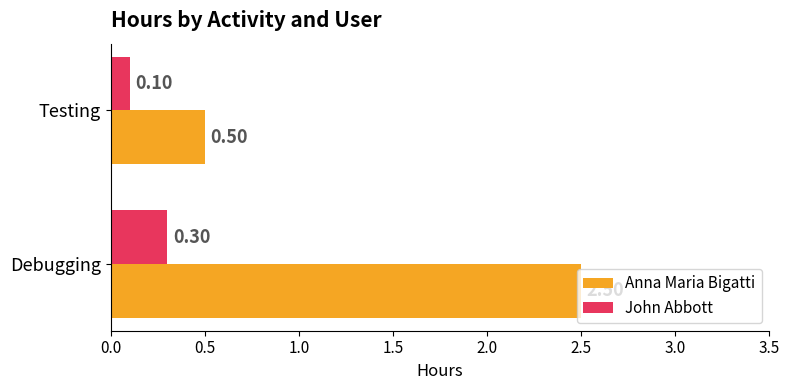

Which series has the widest spread of values?

Anna Maria Bigatti